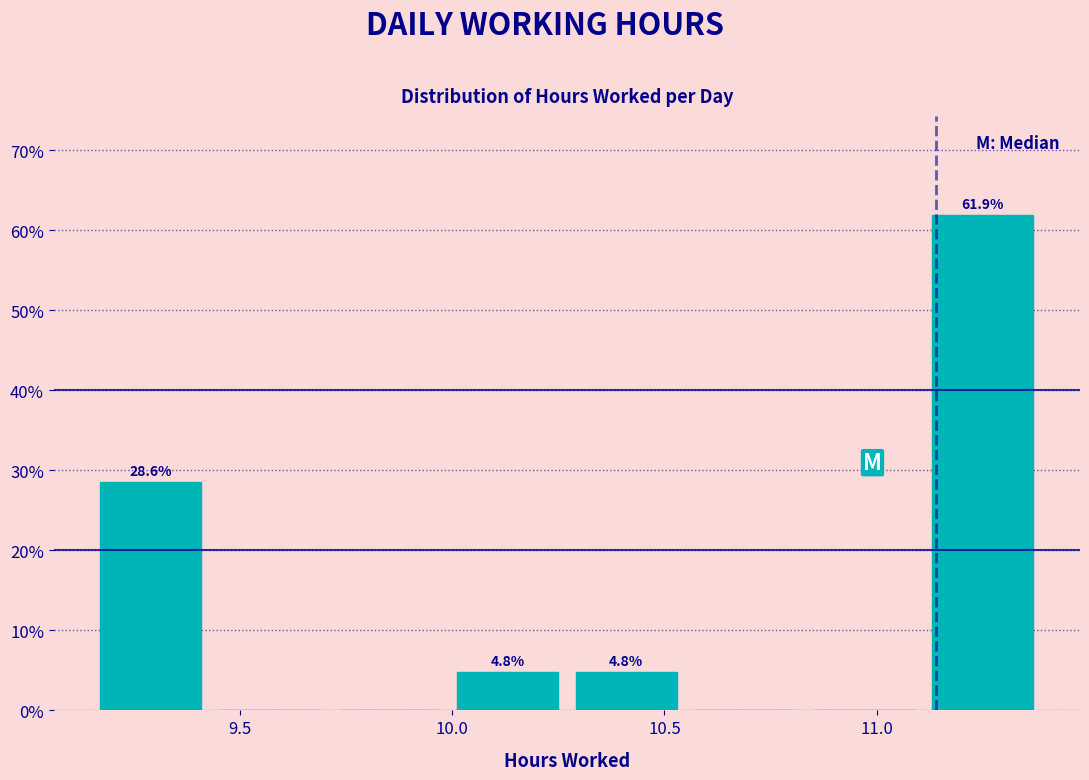

Over which range of the x-axis is the bar tallest?

11.11 to 11.39